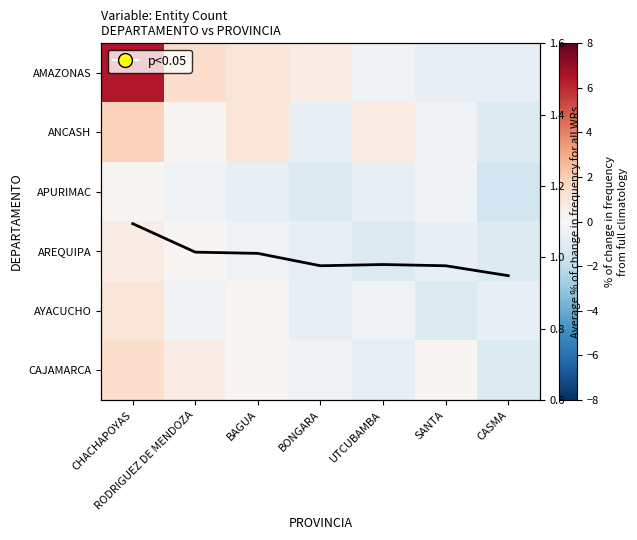

What is the spread (max minus min) of values at BAGUA?

1.7